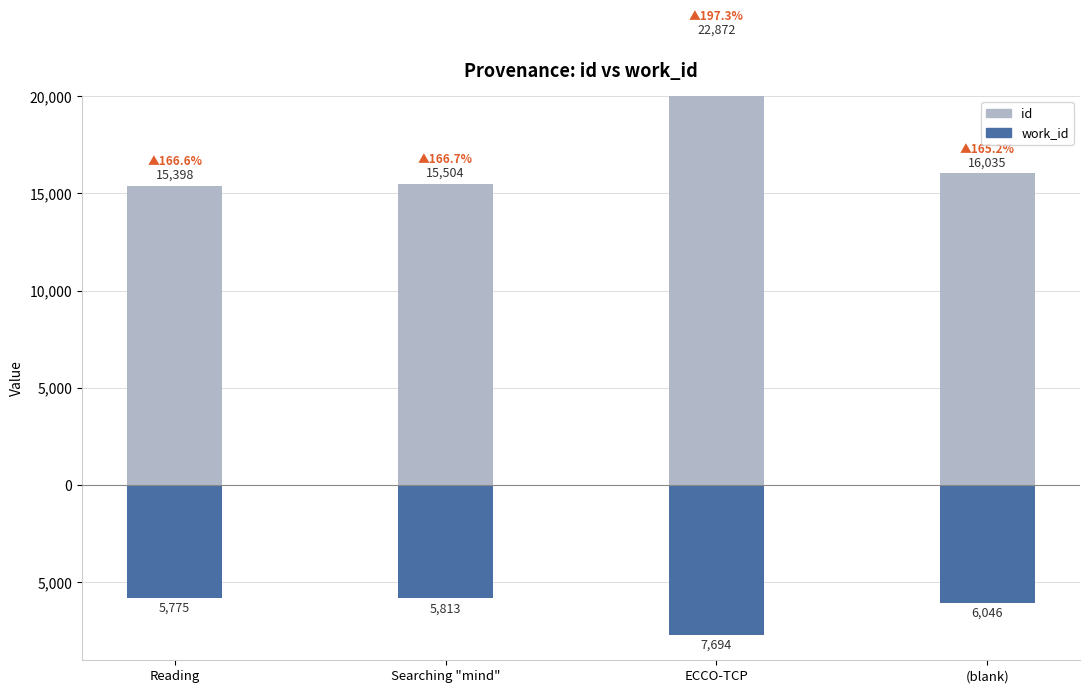

Rank the categories by id value from highest to lowest.

ECCO-TCP, (blank), Searching "mind", Reading